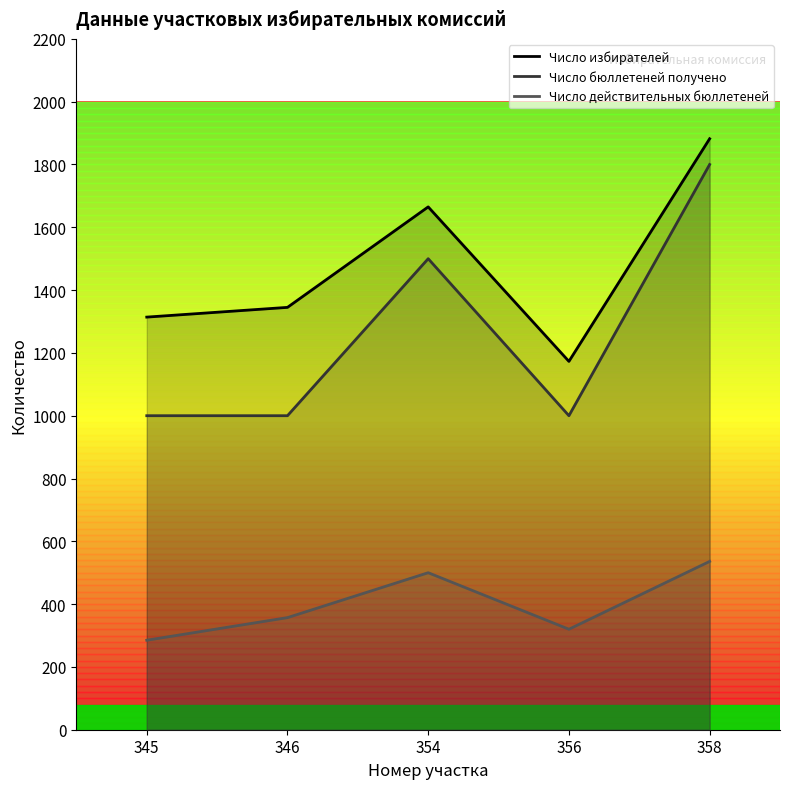

At 346, list the series in order from largest to smallest.

Число избирателей, Число бюллетеней получено, Число действительных бюллетеней